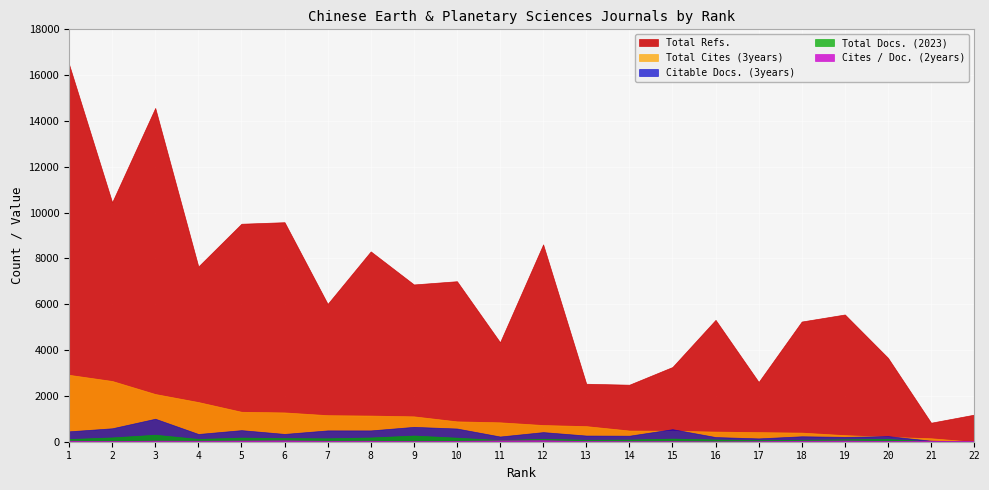

Which series has the widest spread of values?

Total Refs.